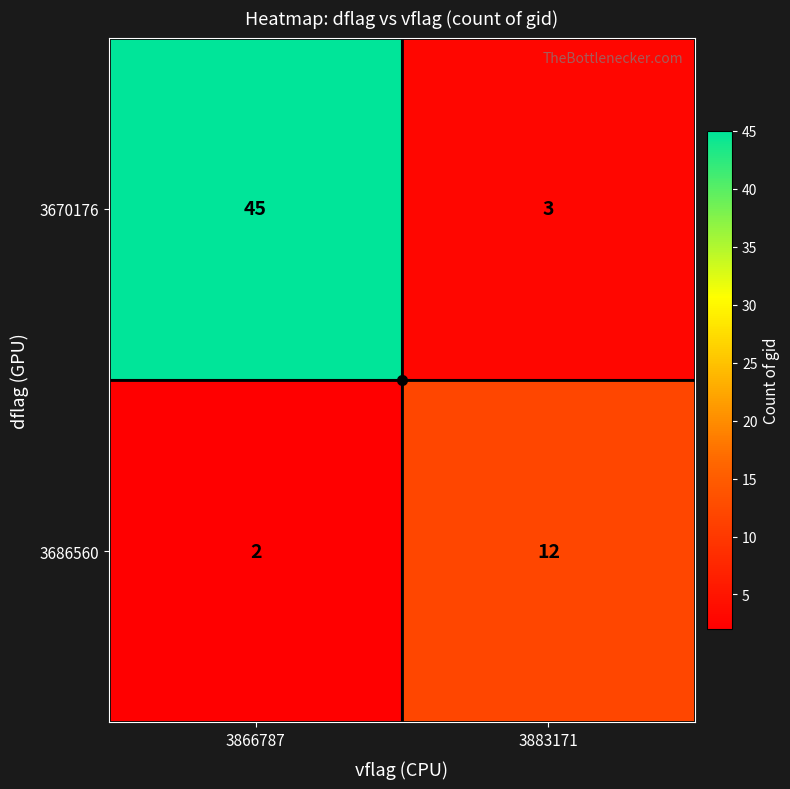

Which series has the widest spread of values?

3670176